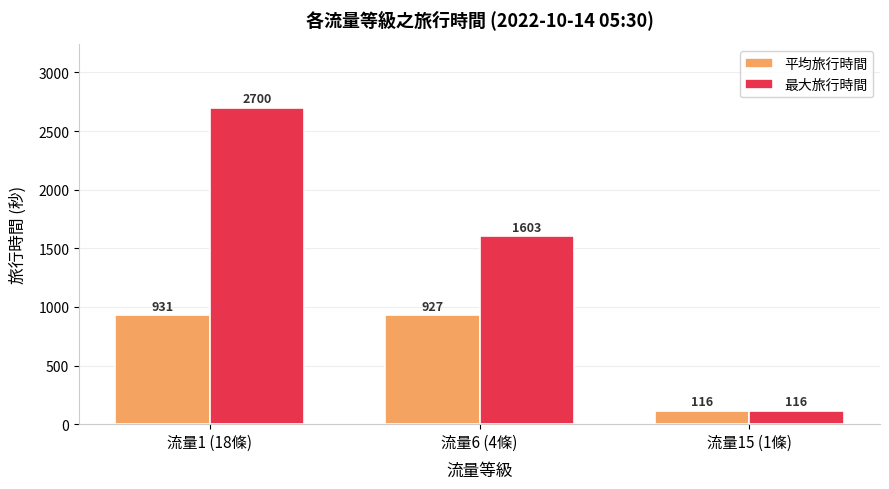

How many bars are there in total?

6